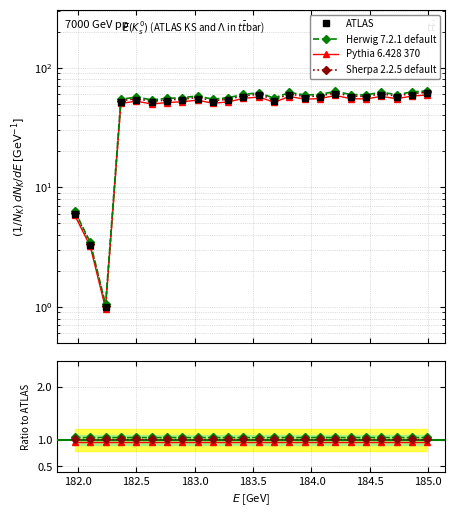

True or false: the data shows 59.2 at 183.9423730432.

True